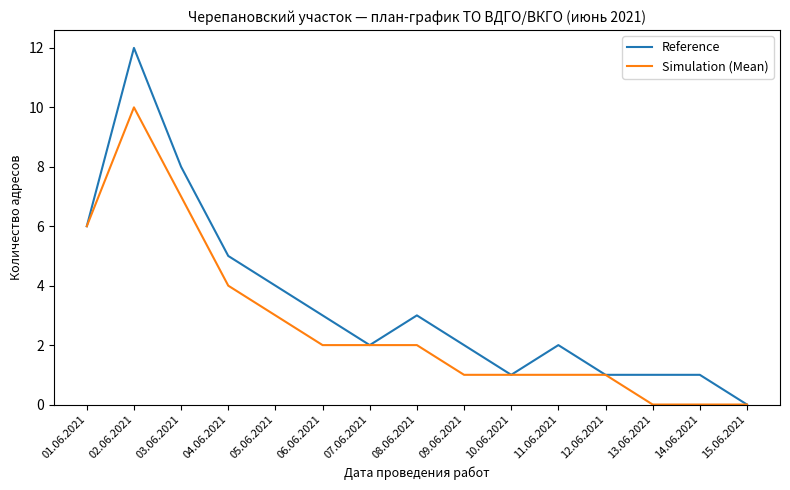

What position from the left is 13.06.2021?

13